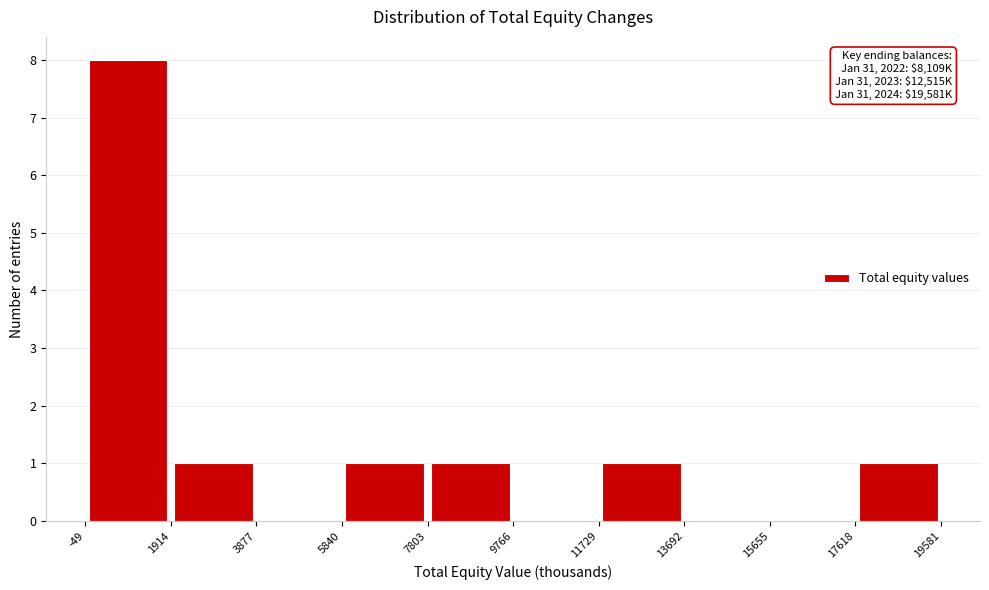

Which range on the x-axis has the tallest bar?

-49 to 1914